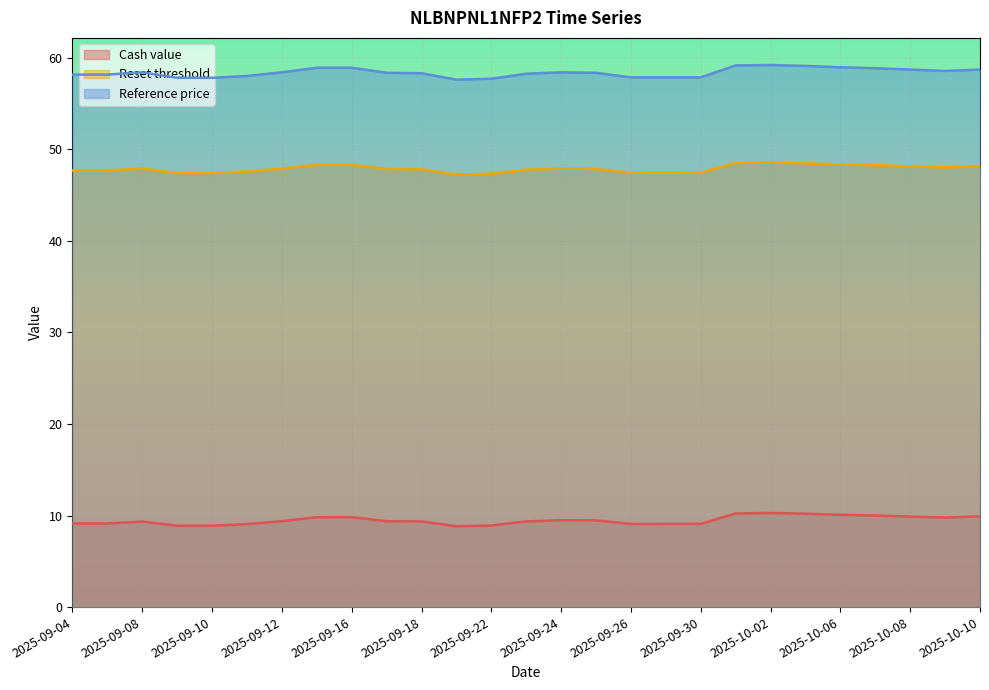

At 2025-10-07, list the series in order from smallest to largest.

Cash value, Reset threshold, Reference price